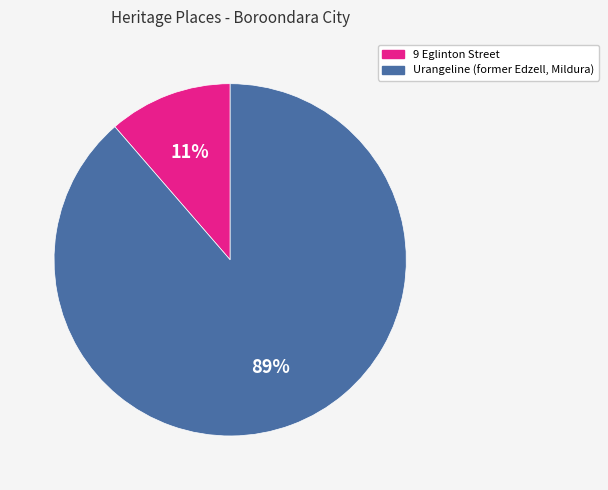

What is the majority slice?

Urangeline (former Edzell, Mildura)